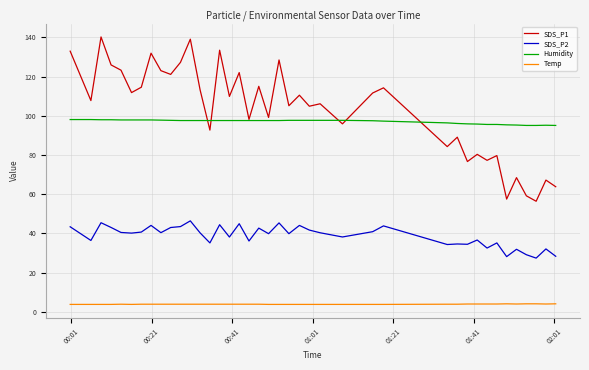

List the series in order of their peak value, lowest first.

Temp, SDS_P2, Humidity, SDS_P1